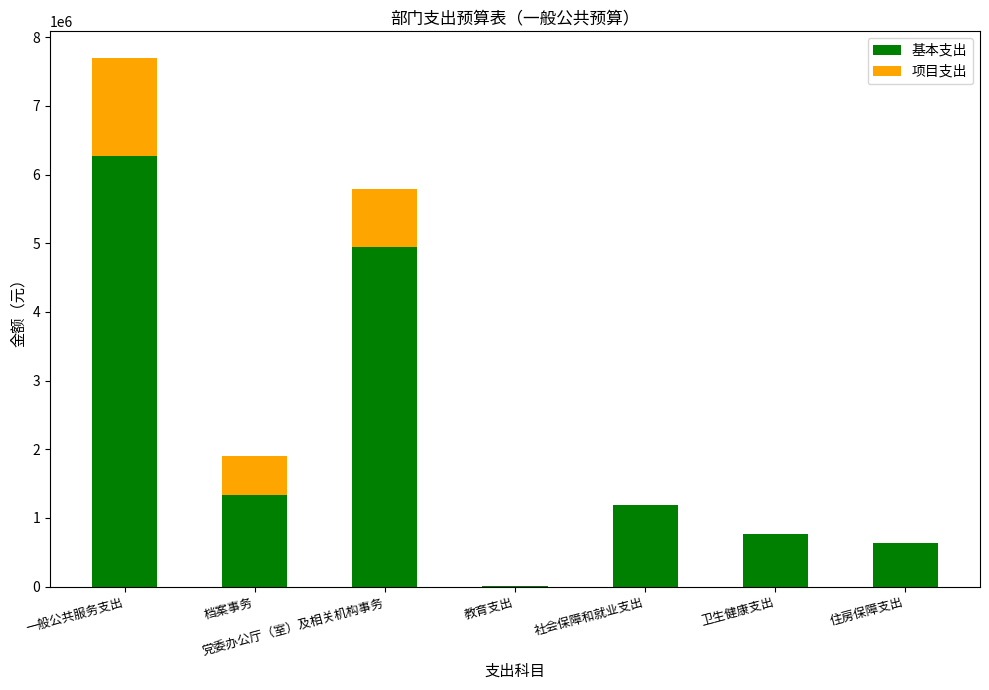

What value does the 基本支出 series have at 社会保障和就业支出?

1188386.0